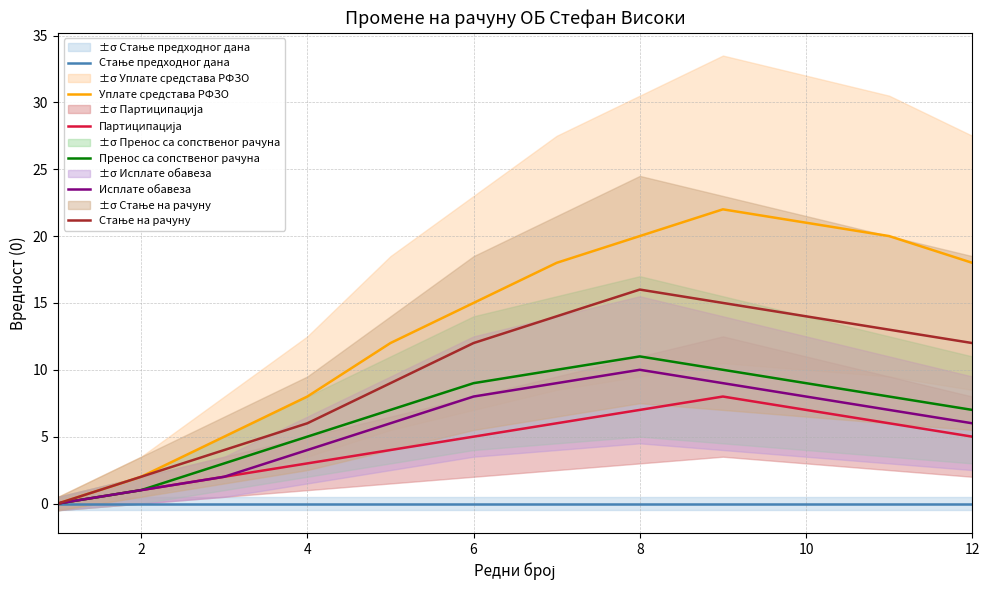

The Пренос са сопственог рачуна series shows 14 at 6. True or false?

False